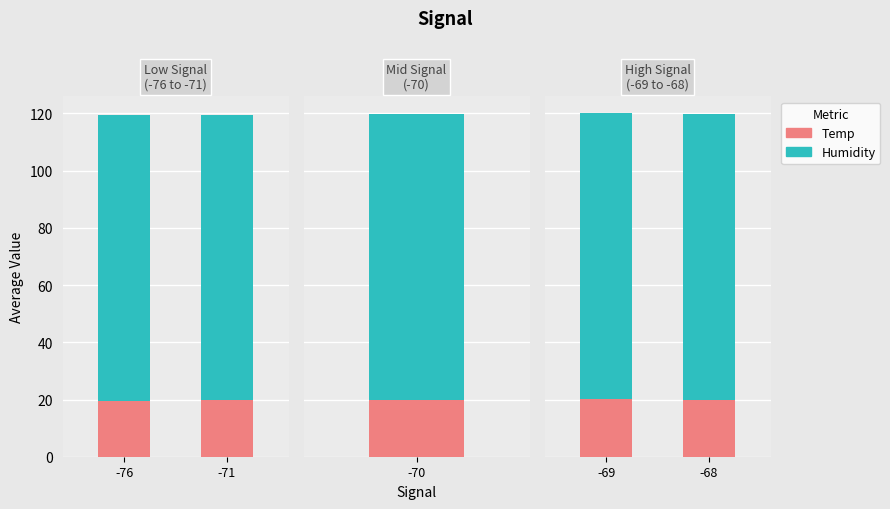

Rank the series by their average value, from highest to lowest.

Humidity, Temp